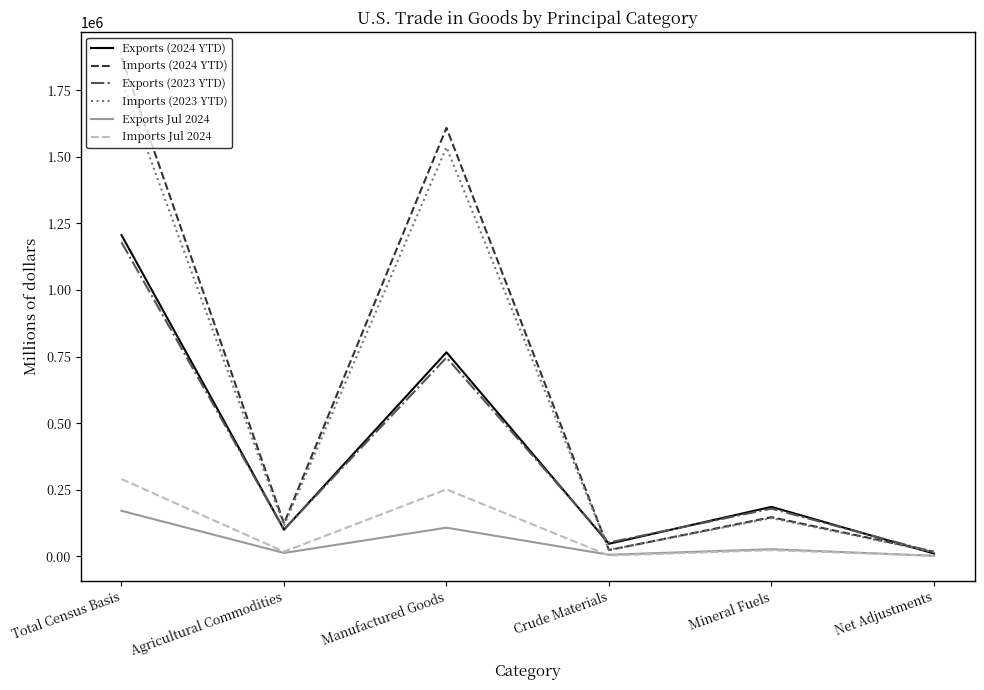

The Exports Jul 2024 series shows 171063 at Total Census Basis. True or false?

True